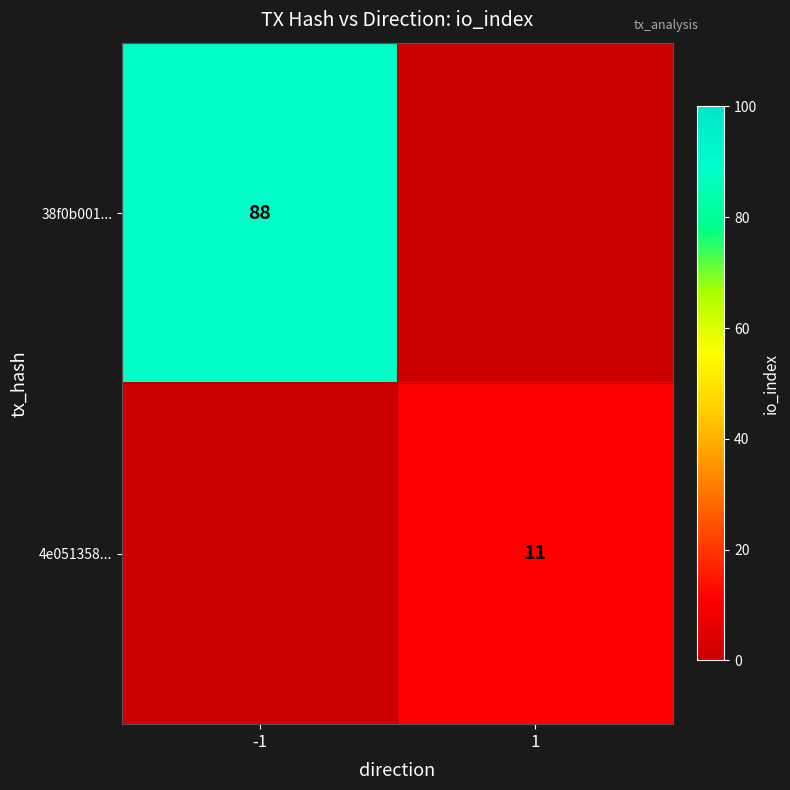

True or false: 4e051358... has a value of 11.0 at 1.

True